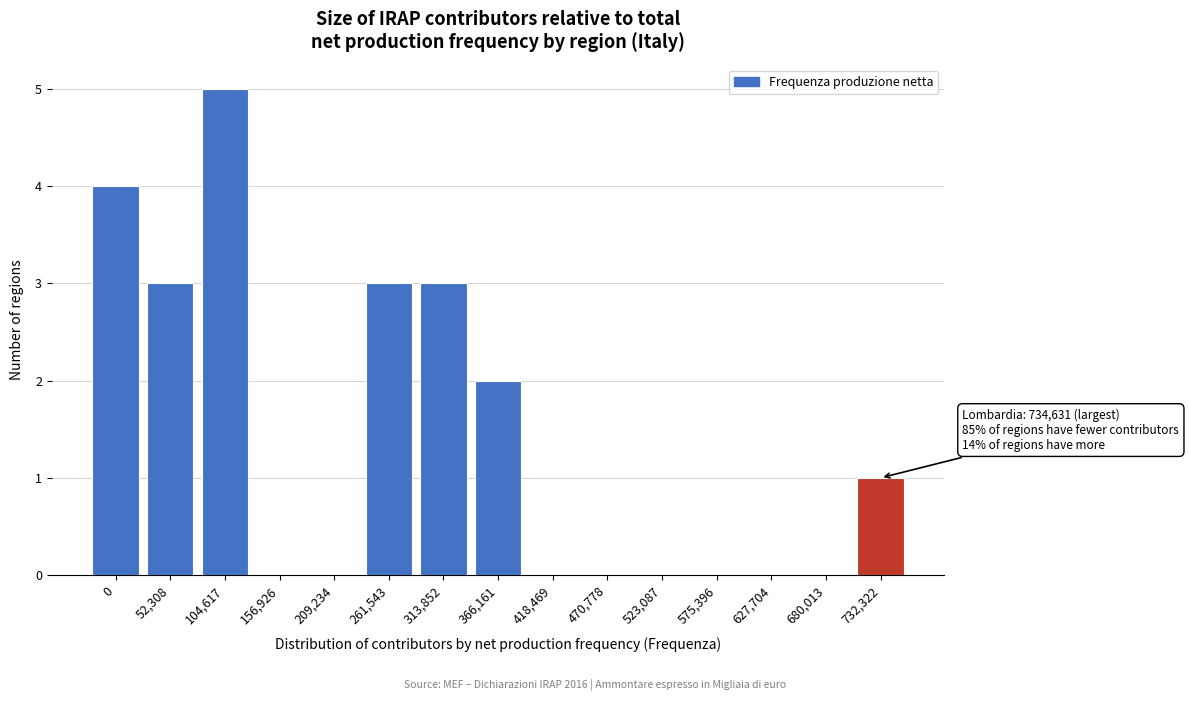

Reading right to left, transcribe all the data shown in this chart.

732,322=1	680,013=0	627,704=0	575,396=0	523,087=0	470,778=0	418,469=0	366,161=2	313,852=3	261,543=3	209,234=0	156,926=0	104,617=5	52,308=3	0=4